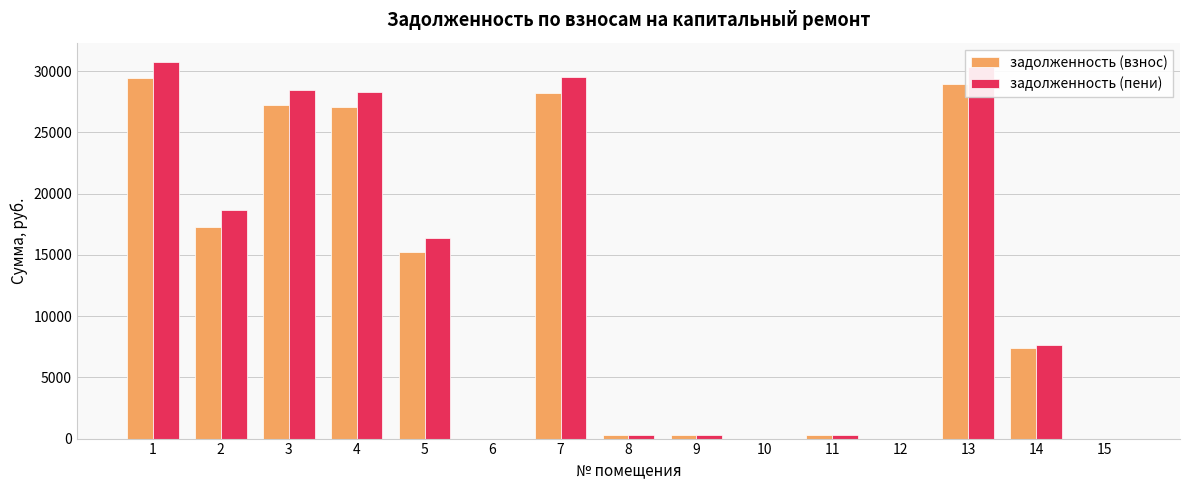

Is the value of задолженность (взнос) at 4 greater than the value of задолженность (пени) at 1?

No